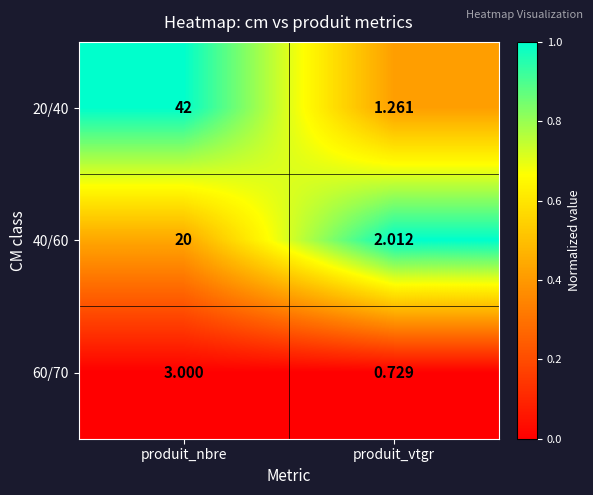

Which label corresponds to the smallest value in the chart?

produit_vtgr